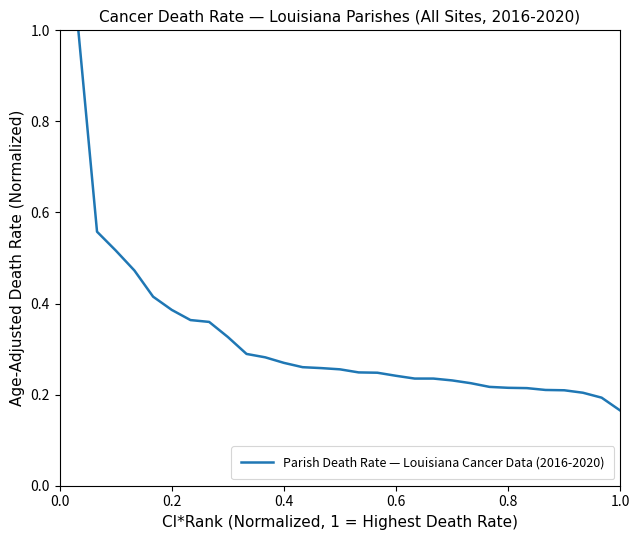

Count the number of categories in the chart.

30